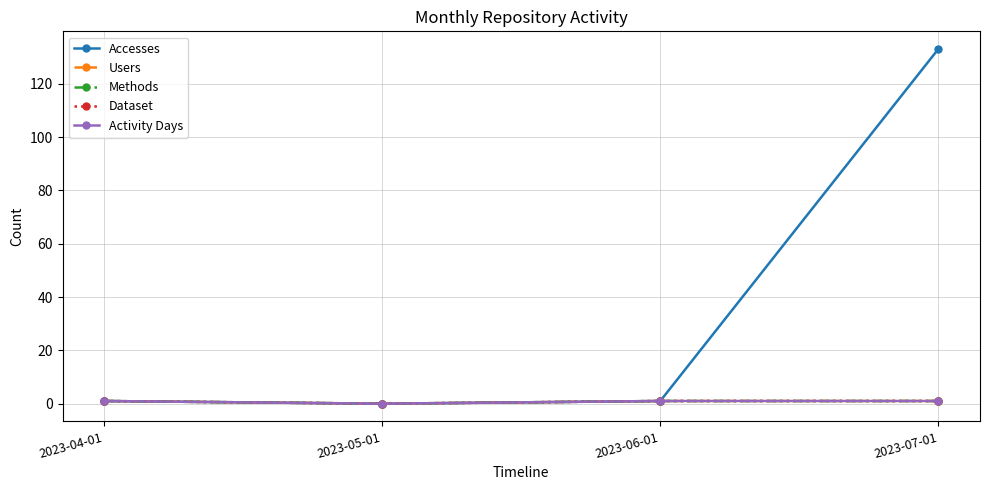

What position from the right is 2023-04-01?

4